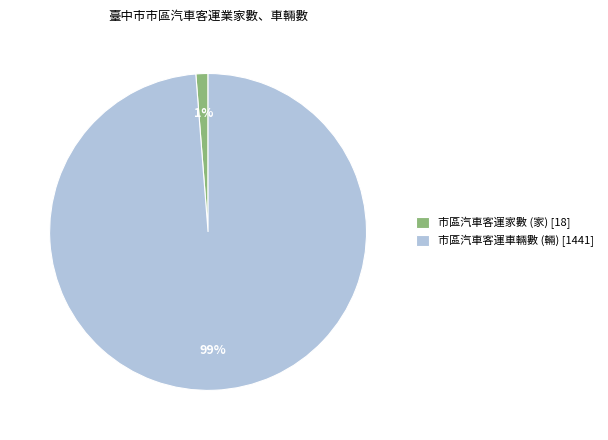

To the nearest percent, what is the average slice percentage?

50%